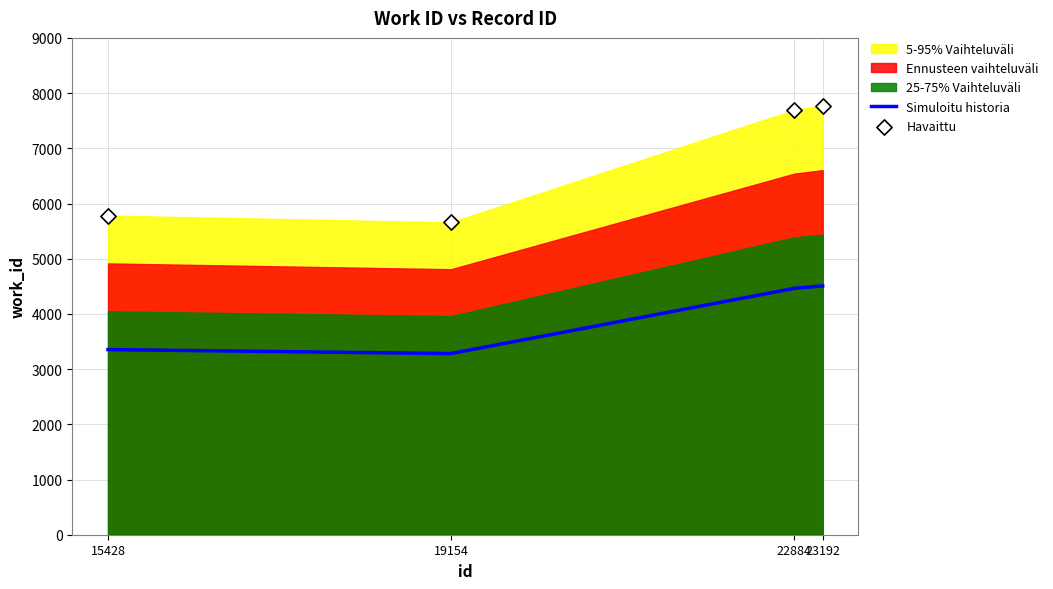

At which category is the sum across all series the highest?

23192